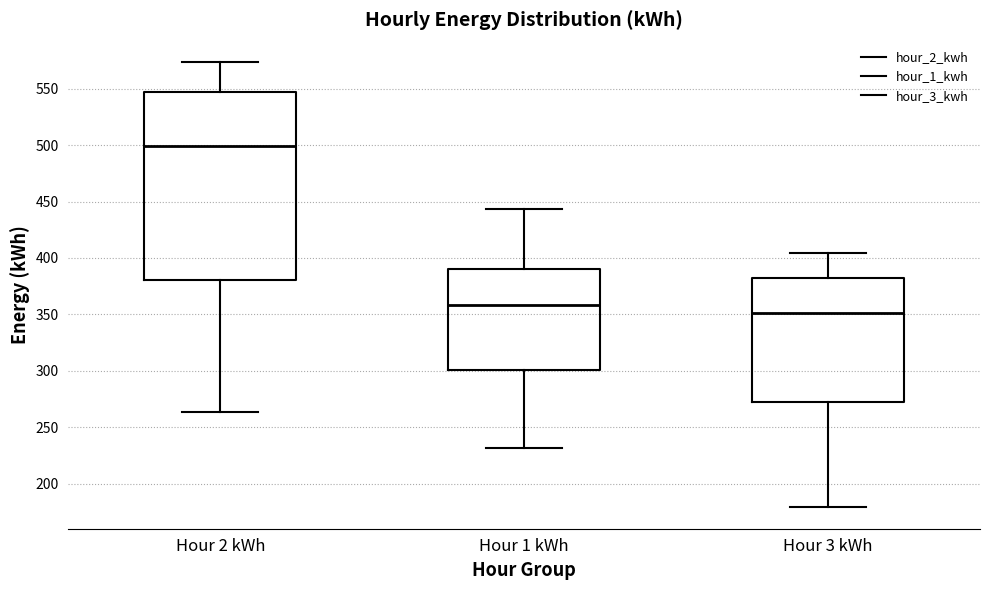

Comparing the boxes themselves (not the whiskers), which one is the tallest?

Hour 2 kWh